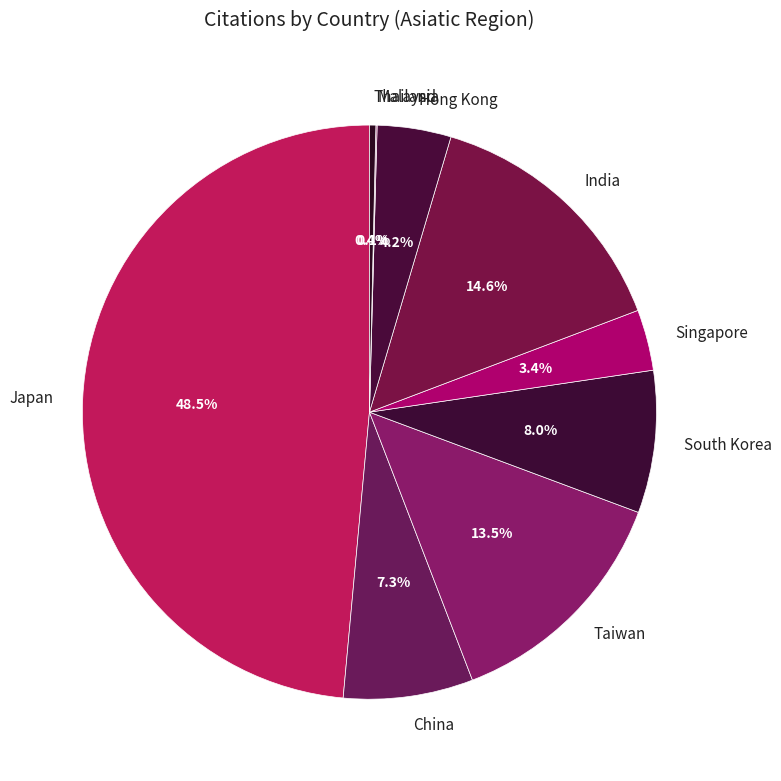

Is South Korea the majority of the pie?

No